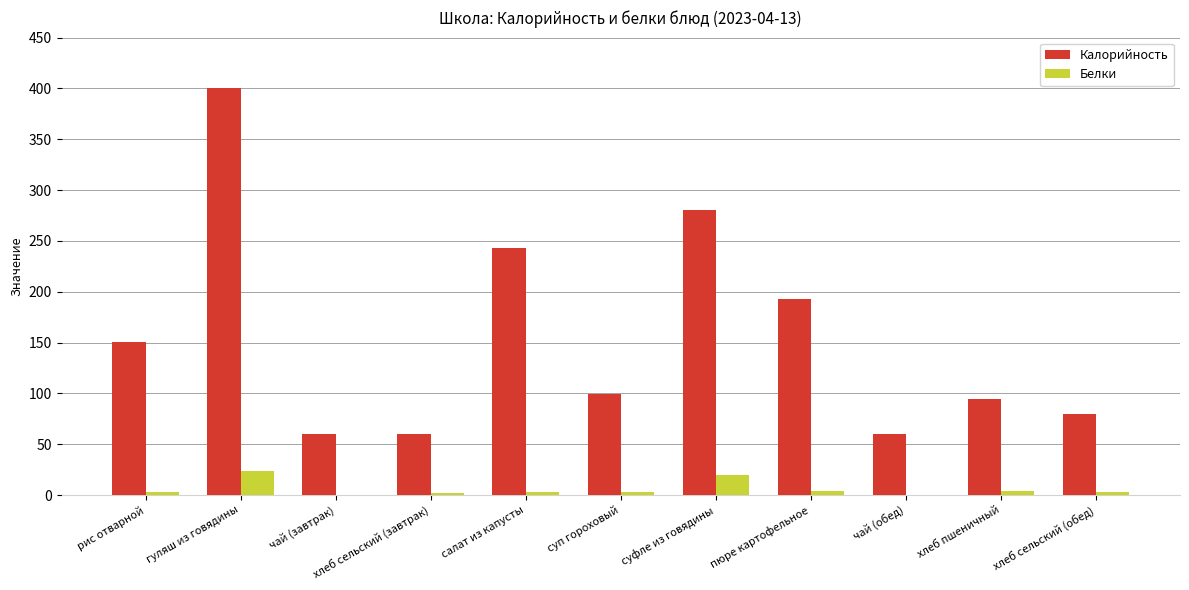

Is the value of Белки at хлеб сельский (завтрак) greater than the value of Калорийность at гуляш из говядины?

No